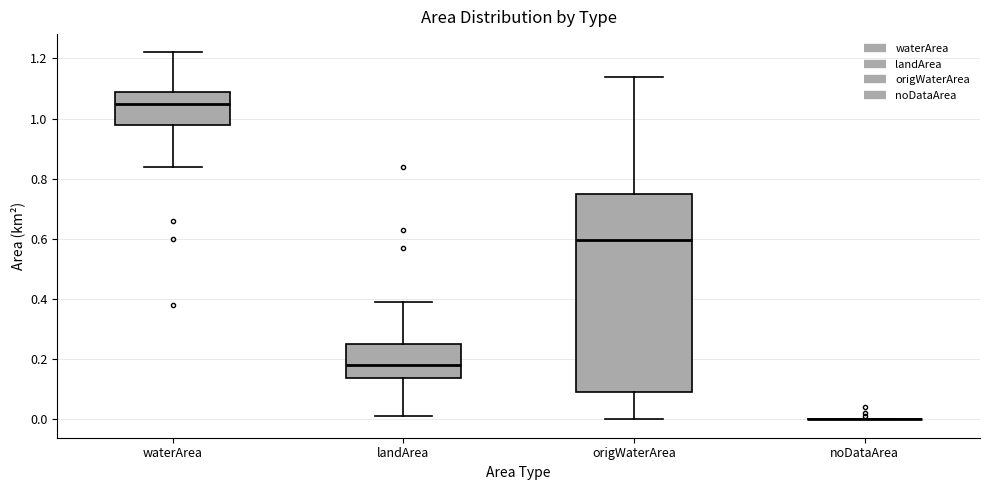

Comparing the boxes themselves (not the whiskers), which one is the tallest?

origWaterArea